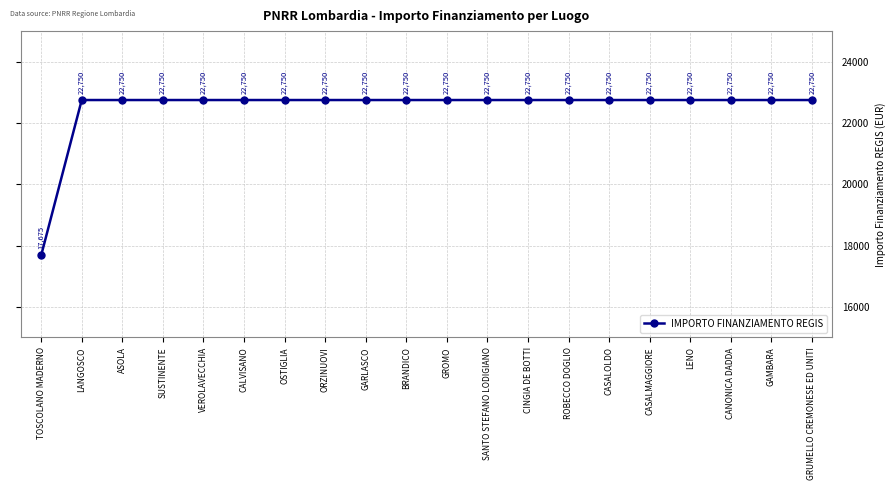

Is it true that the value at CANONICA DADDA is 38678.5?

False